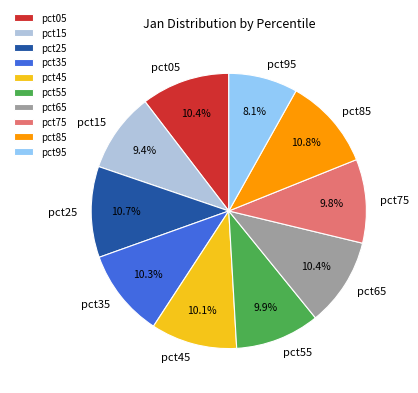

To the nearest percent, what percentage of the pie is pct15?

9%